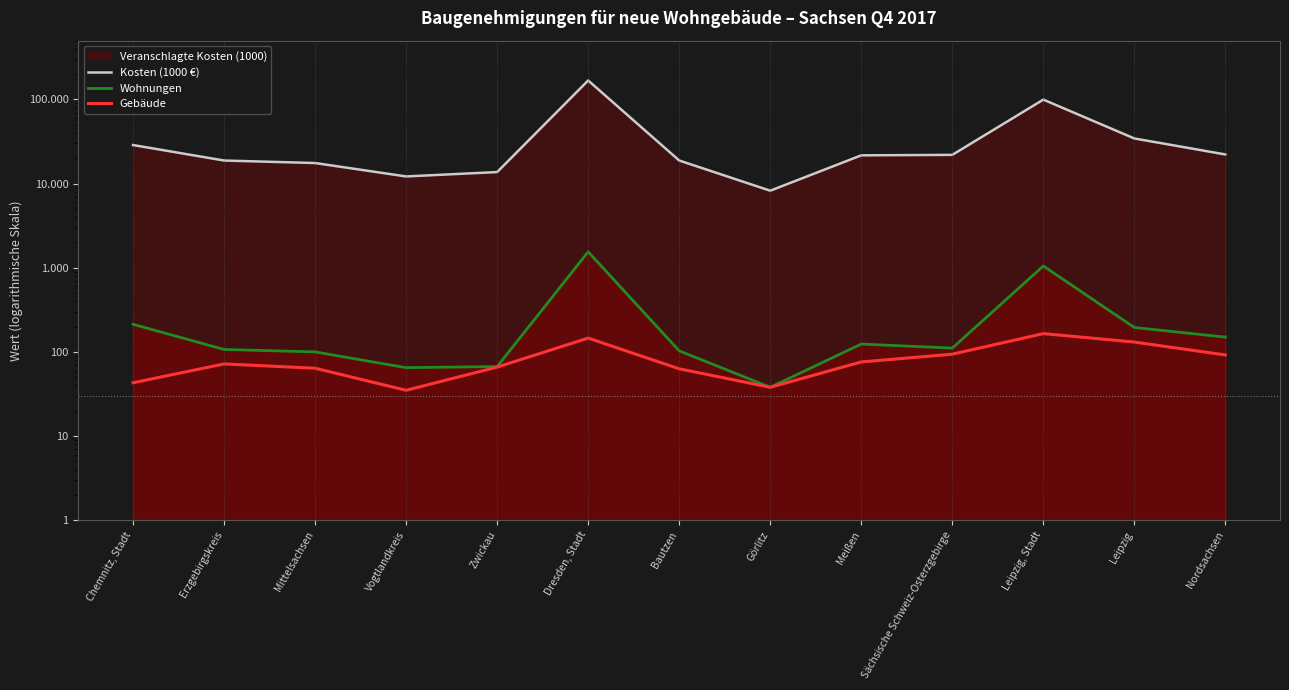

Read the Gebäude value at Chemnitz, Stadt, to the nearest 50.

50